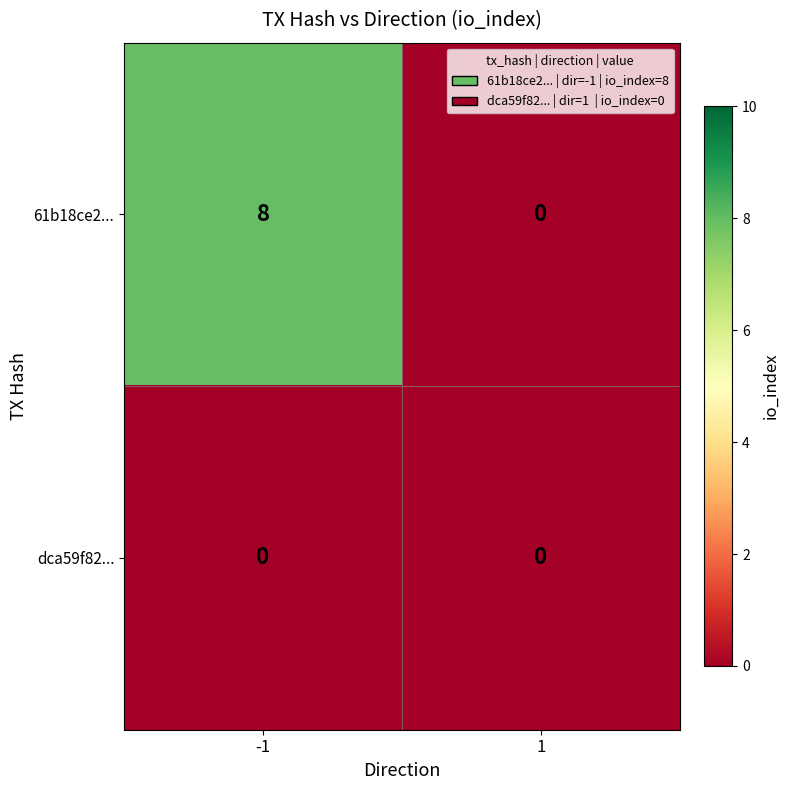

Which category has the highest value across all series?

-1